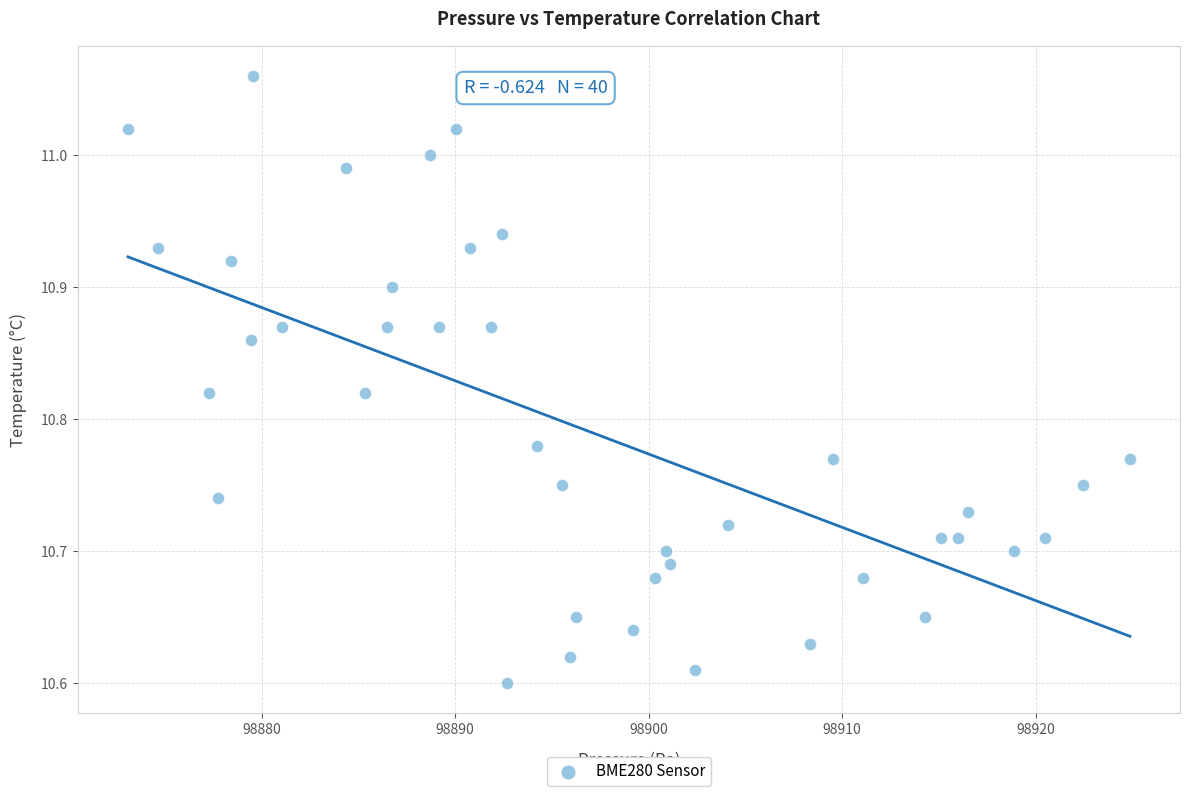

What is the range of X values (max minus min)?

51.8